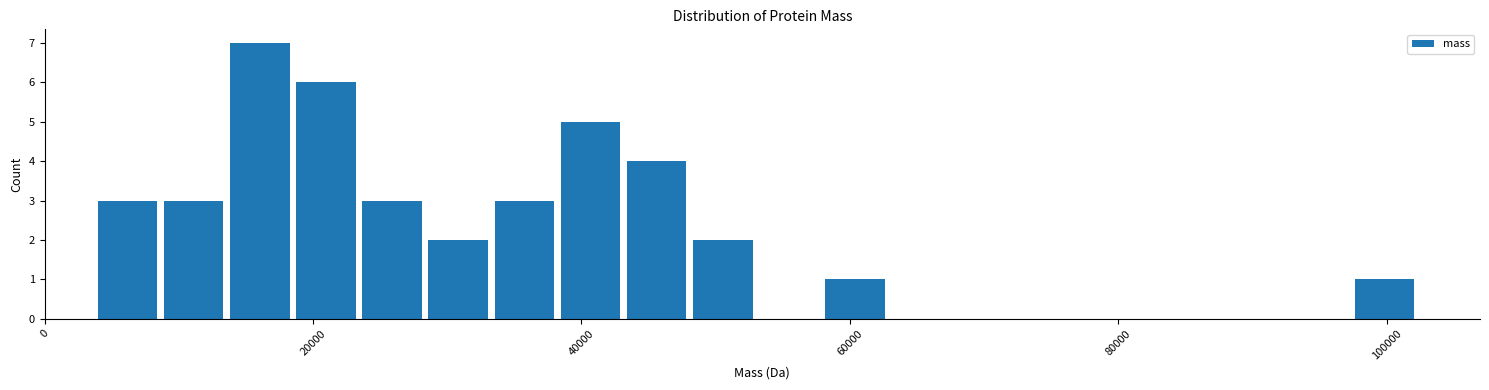

Around what value on the x-axis is the tallest bar? Give the approximate position of its centre, as read against the axis.

16000